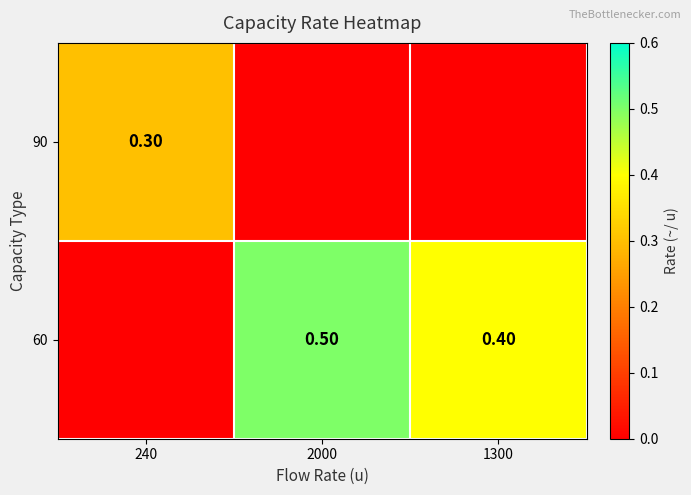

Is the value of 60 at 1300 greater than the value of 90 at 240?

Yes